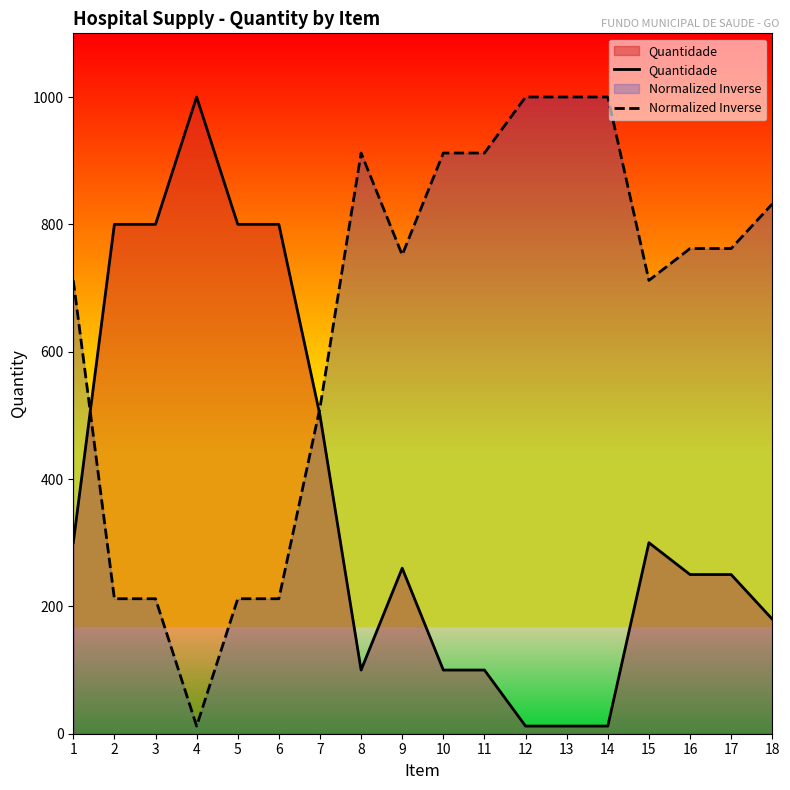

What is the average value of the Normalized Inverse series?

647